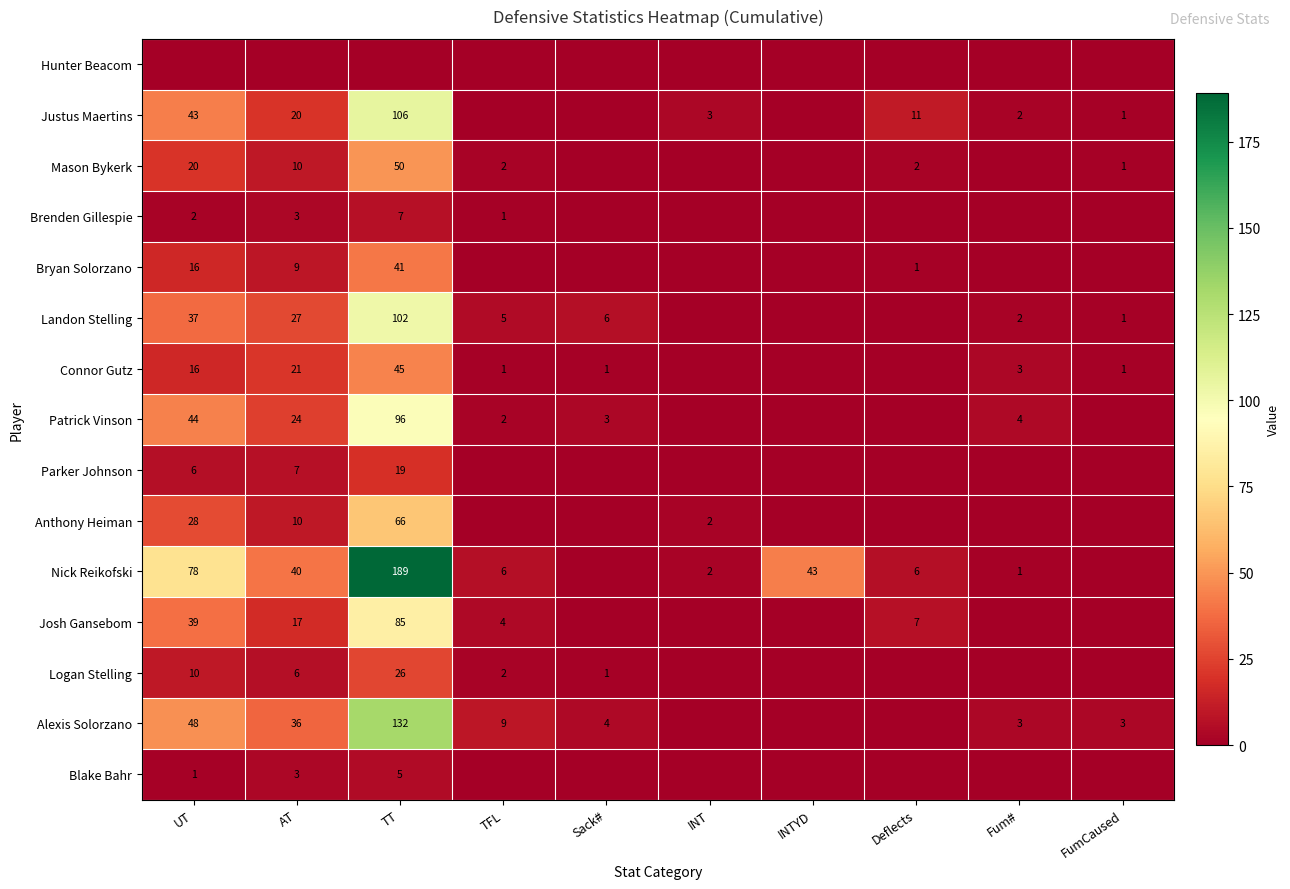

True or false: Patrick Vinson has a value of 24 at AT.

True